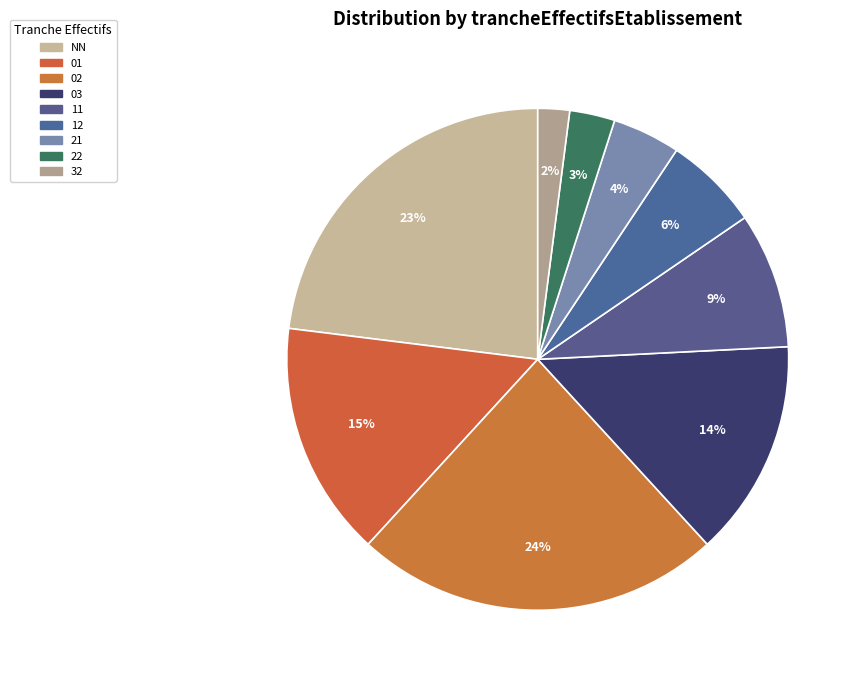

Between 22 and 32, which is larger?

22